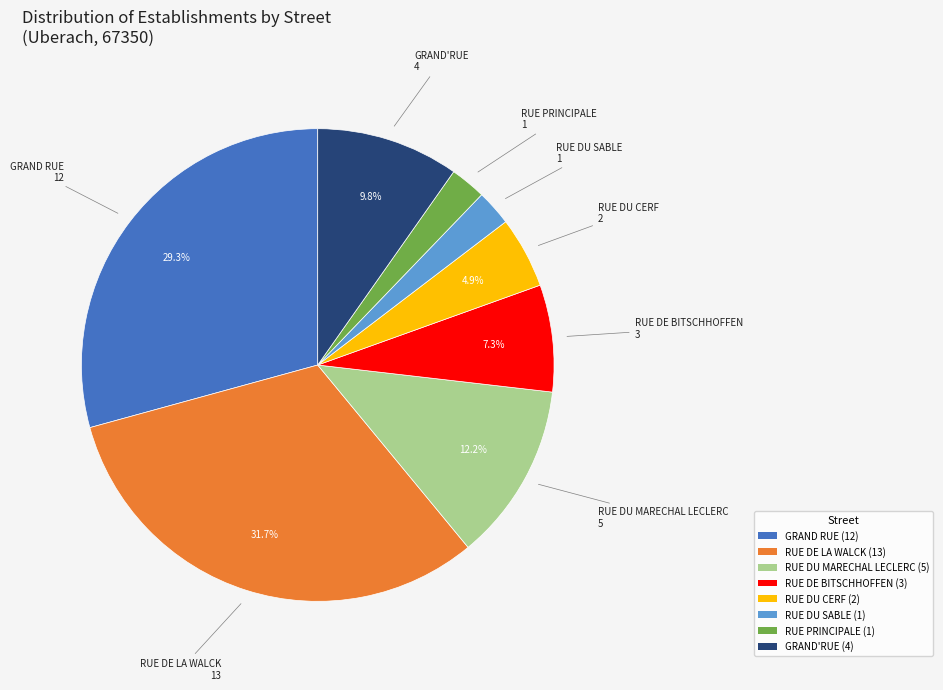

Does any single category account for the majority?

No